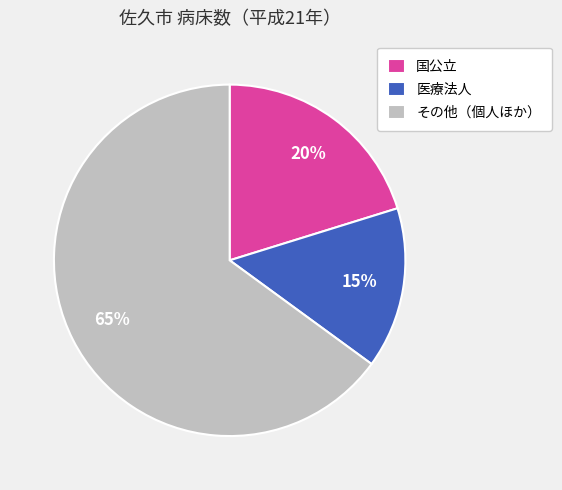

True or false: その他（個人ほか） accounts for 65% of the total.

True